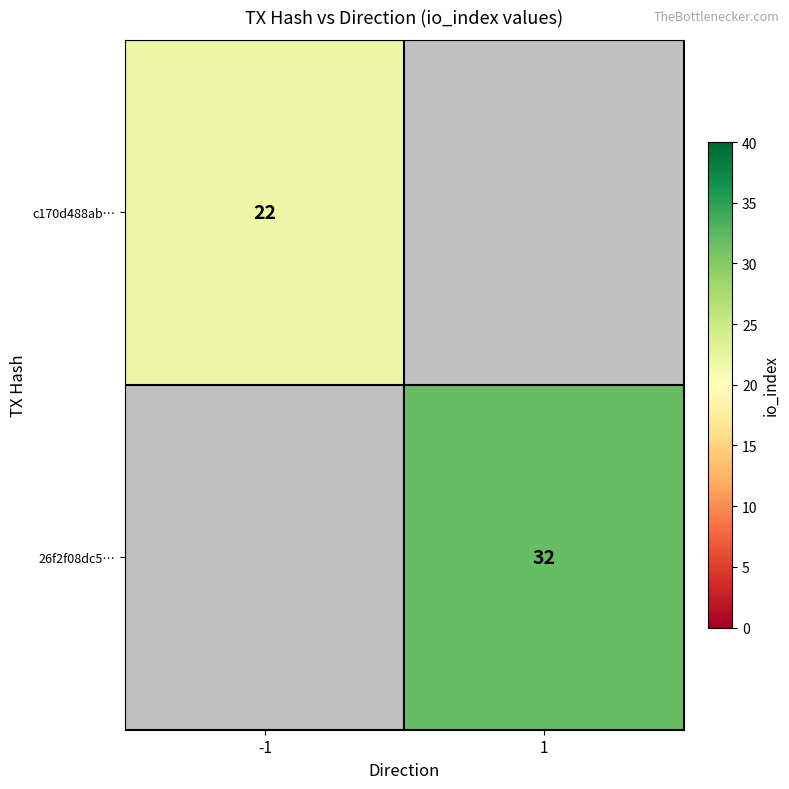

Is the value of c170d488ab… at -1 greater than the value of 26f2f08dc5… at 1?

No